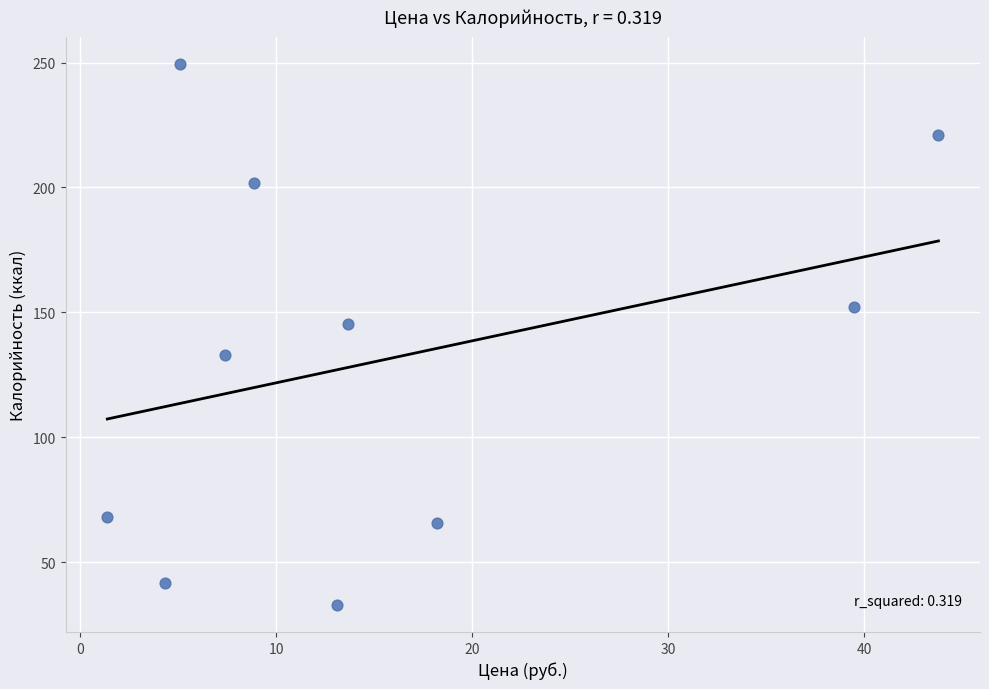

What Y value in the scatter plot is closest to 141?

145.5